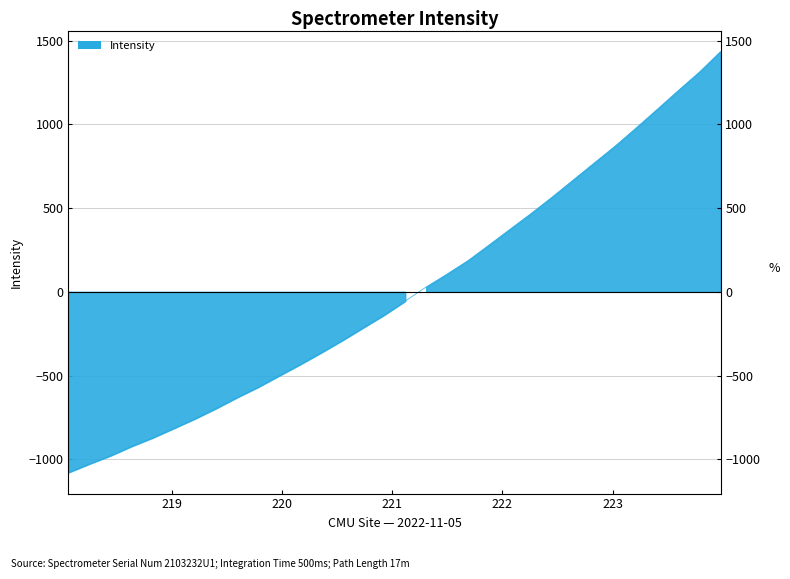

Which category has the lowest value across all series?

218.0596